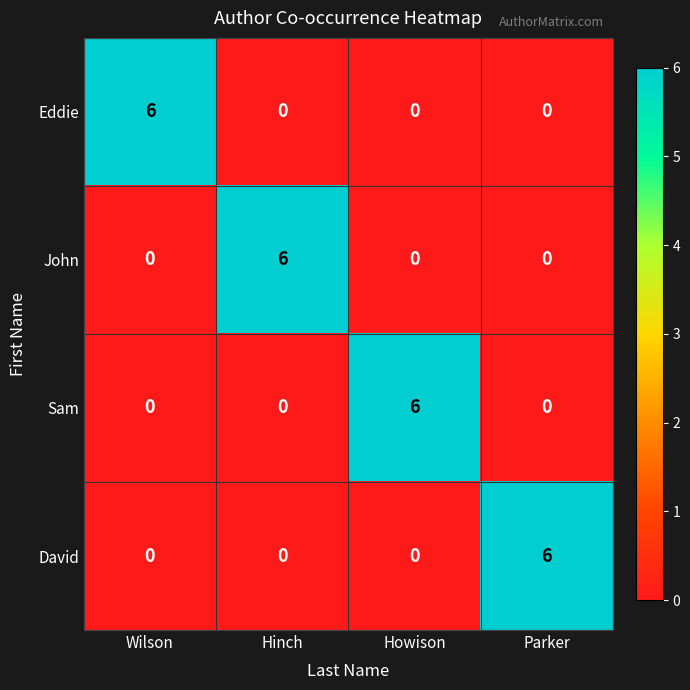

Count the number of data series in this chart.

4